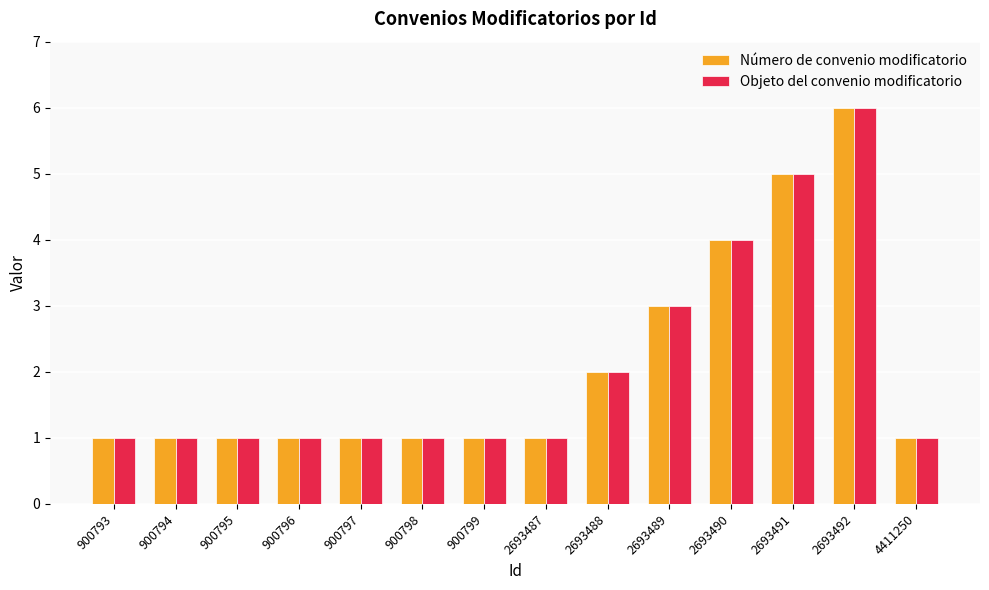

What is the maximum value for Objeto del convenio modificatorio?

6